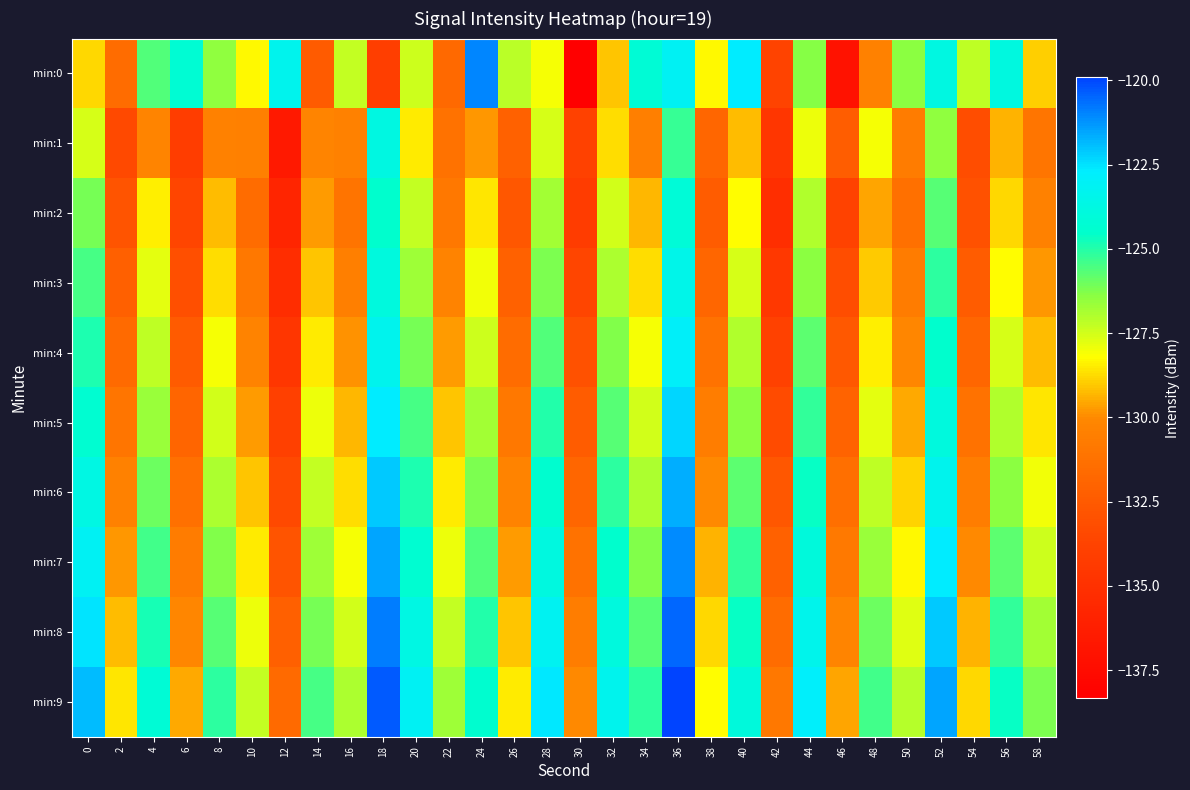

At which category is the sum across all series the highest?

36